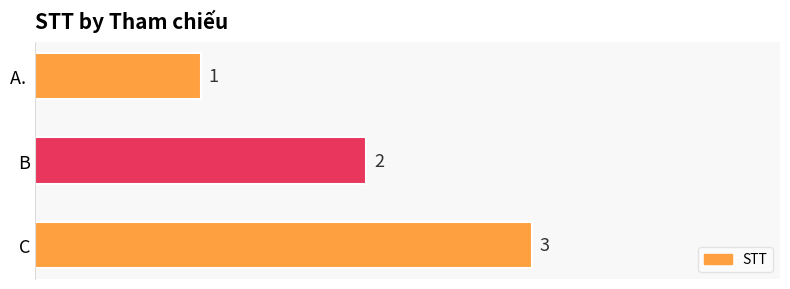

Between B and C, which is larger?

C